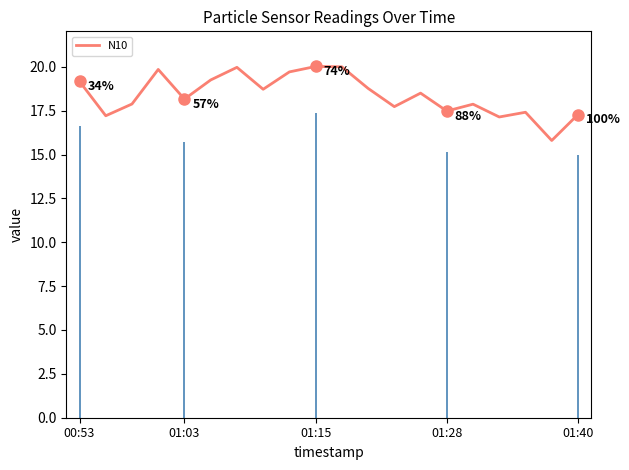

Read the value at 16.

17.1